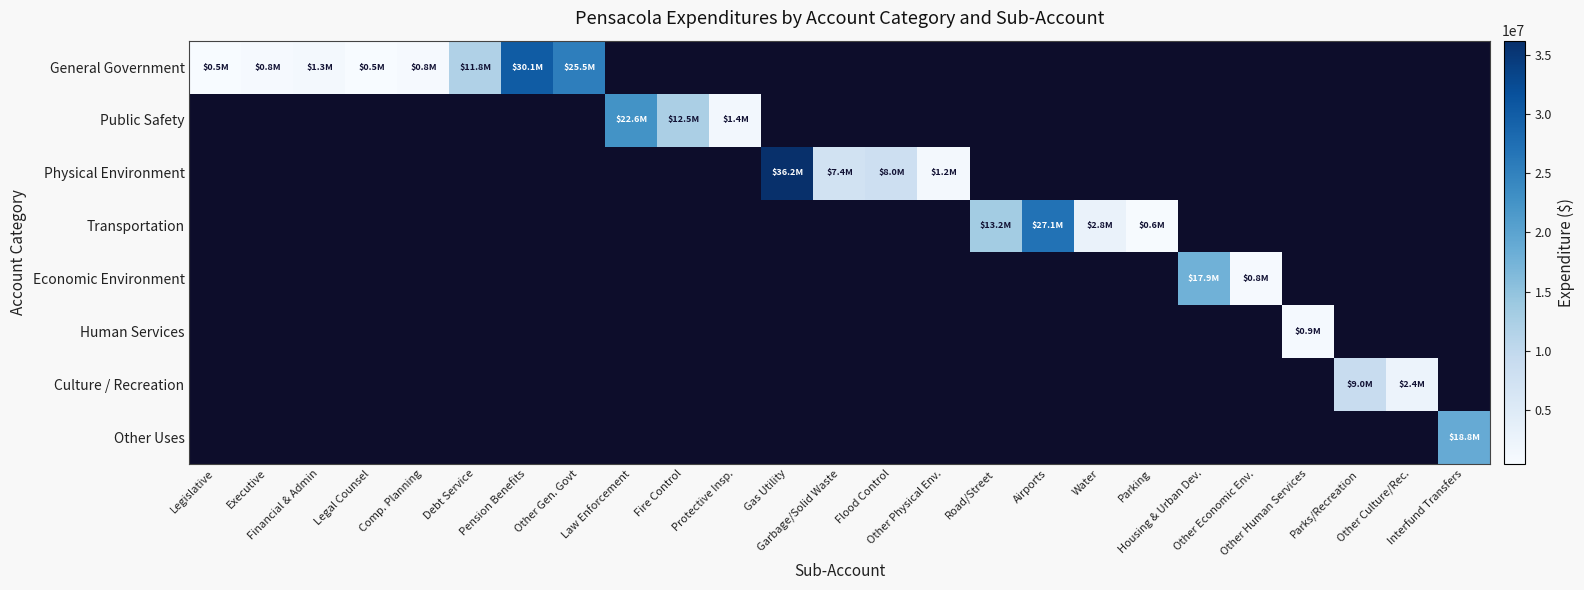

At how many categories does at least one series exceed 24083494?

4